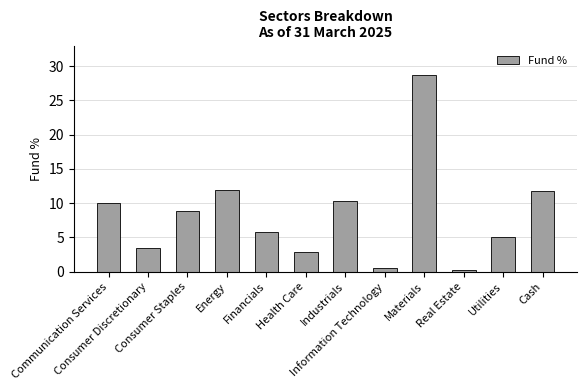

What is the change in value from Consumer Discretionary to Industrials?

+6.9